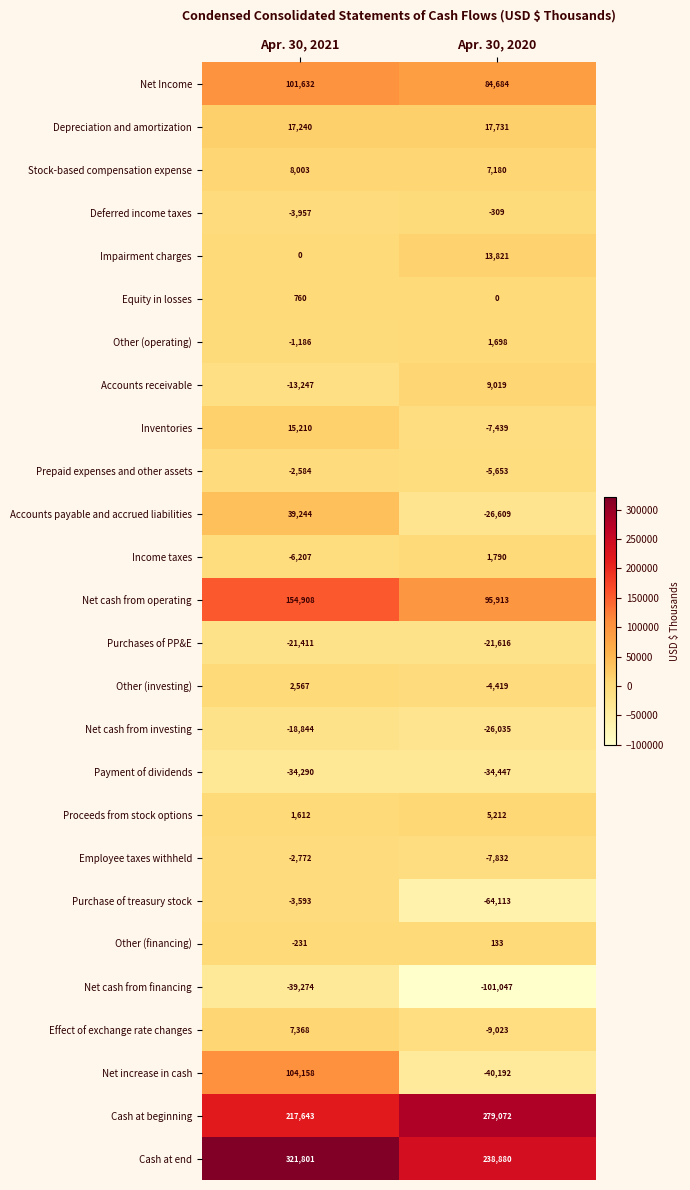

What is the difference between the maximum and minimum values in the Effect of exchange rate changes series?

16391